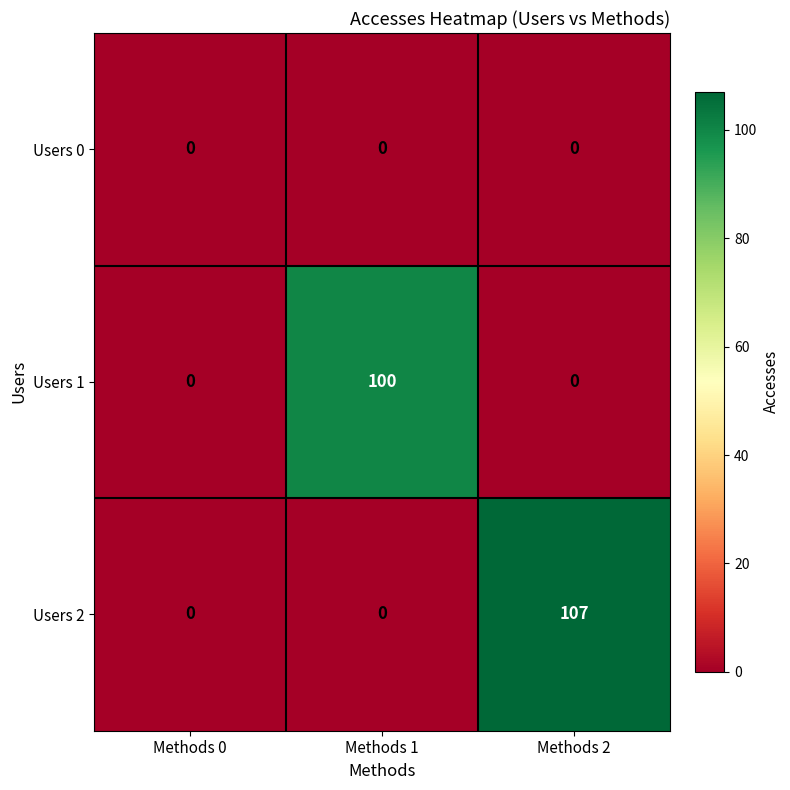

How many data points in Users 1 are above 0?

1